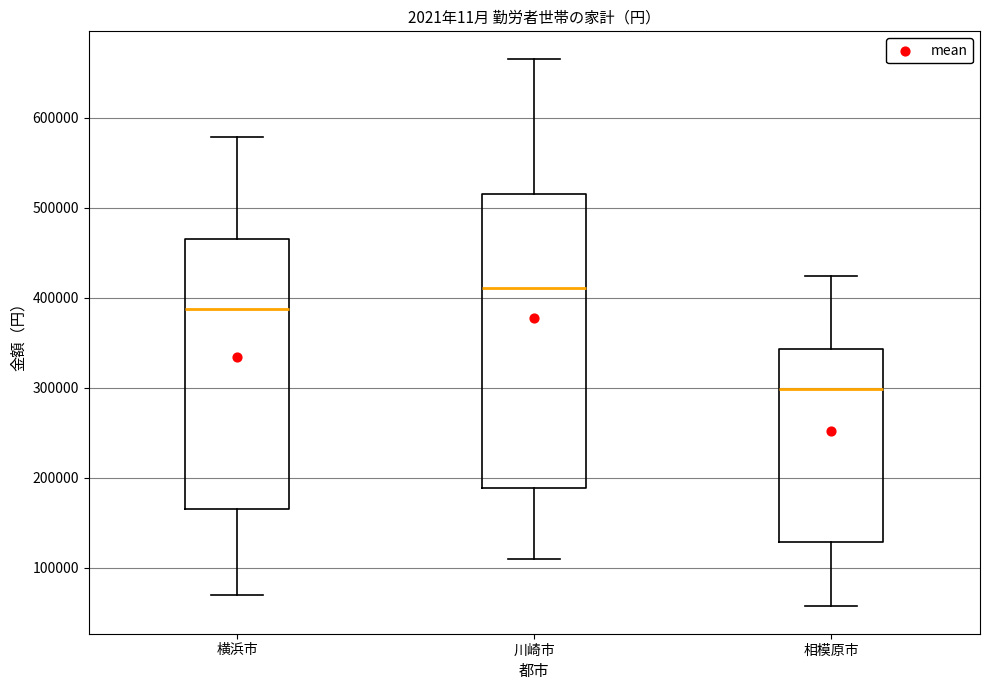

Which box's median line is the highest?

川崎市